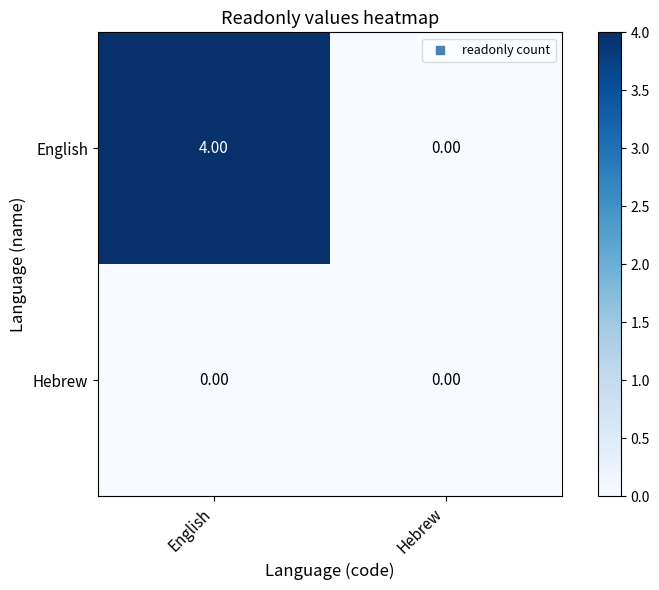

Which series changed the most between English and Hebrew?

English